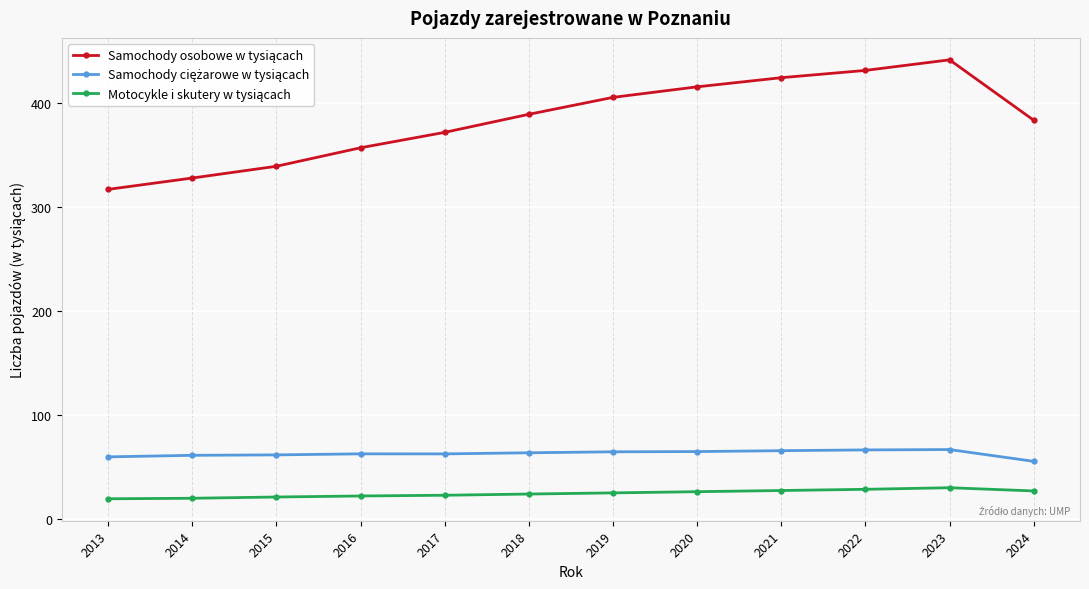

What is the spread (max minus min) of values at 2014?

307.9